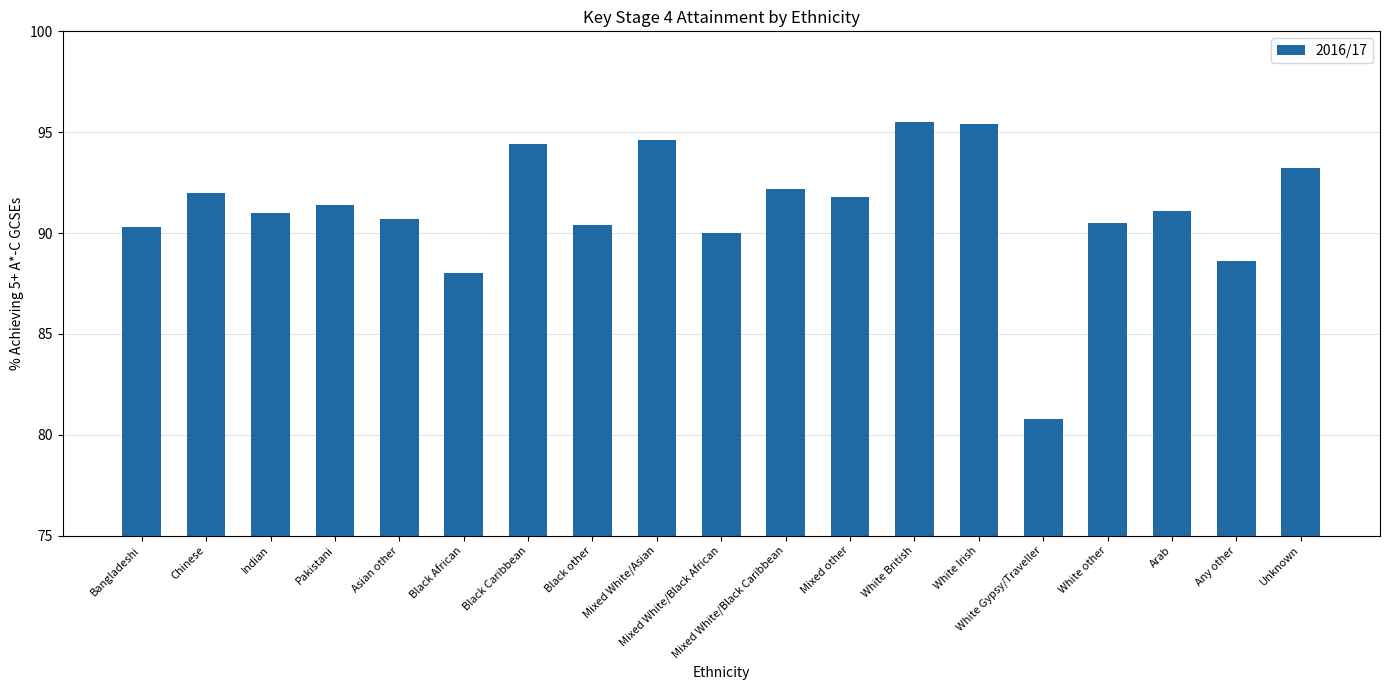

Which category has the lowest value across all series?

White Gypsy/Traveller